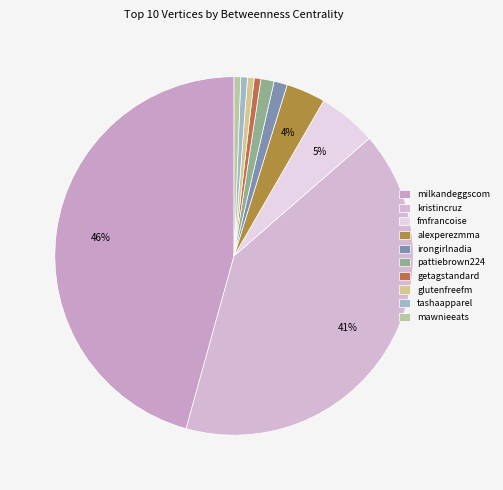

How many slices are in this pie chart?

10